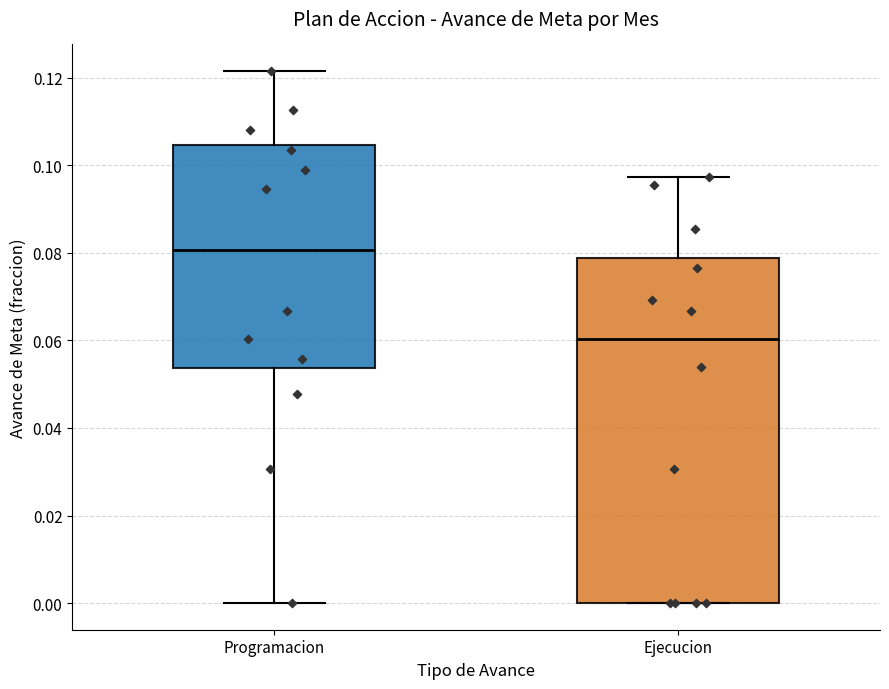

Where does the lower whisker of the box for Programacion end on the y-axis? The values are not printed on the chart, so give them approximately, as read against the axis.

0.000